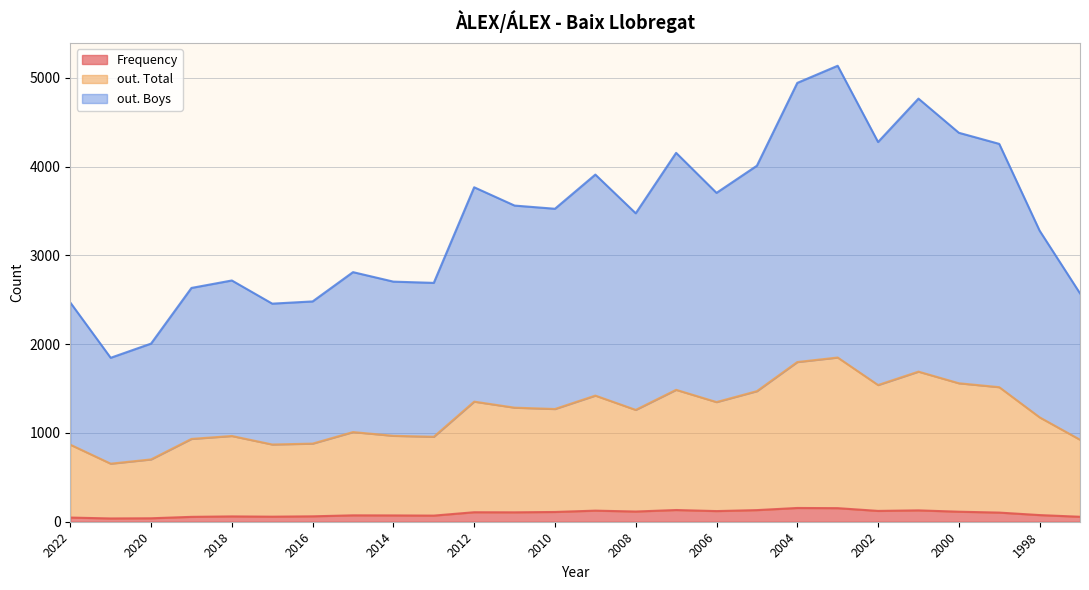

In out. Boys, how many points are higher than both neighbors (excluding endpoints)?

7